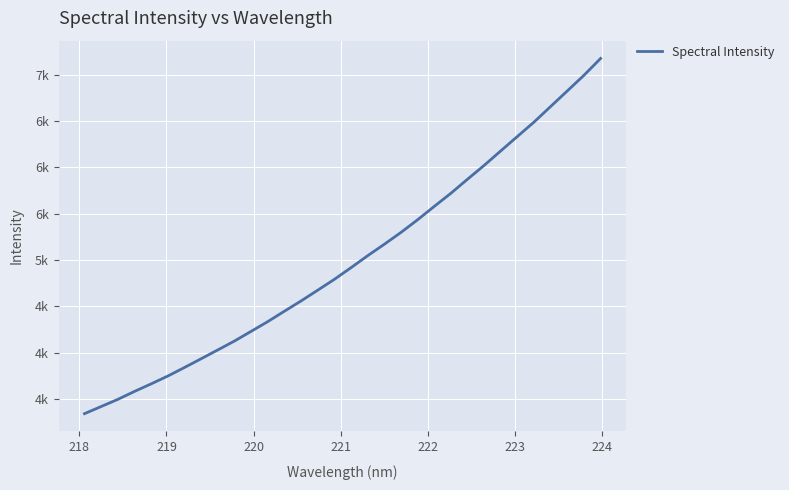

Does the chart have visible grid lines?

Yes